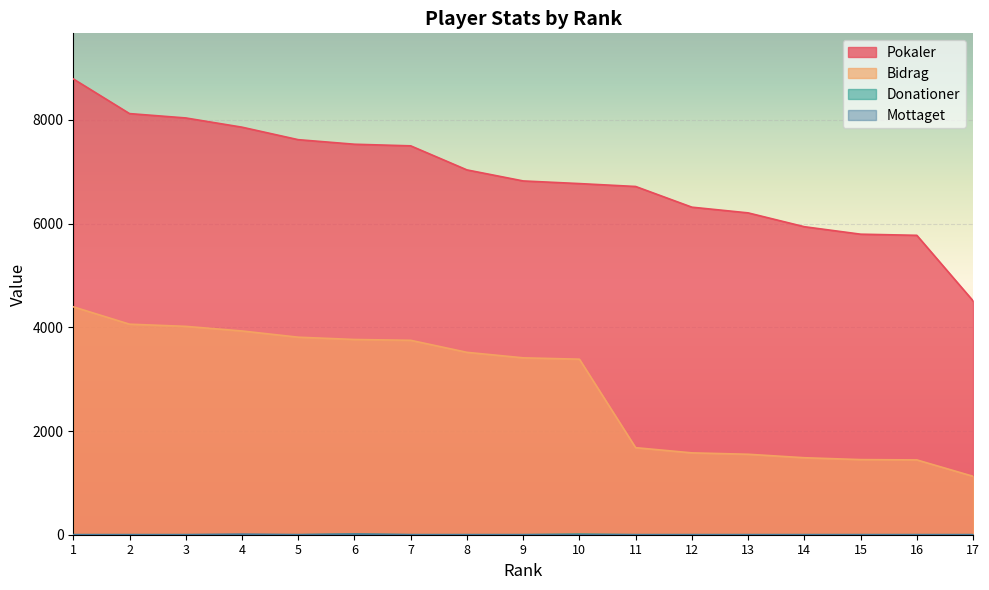

The Pokaler series shows 6773 at 10. True or false?

True